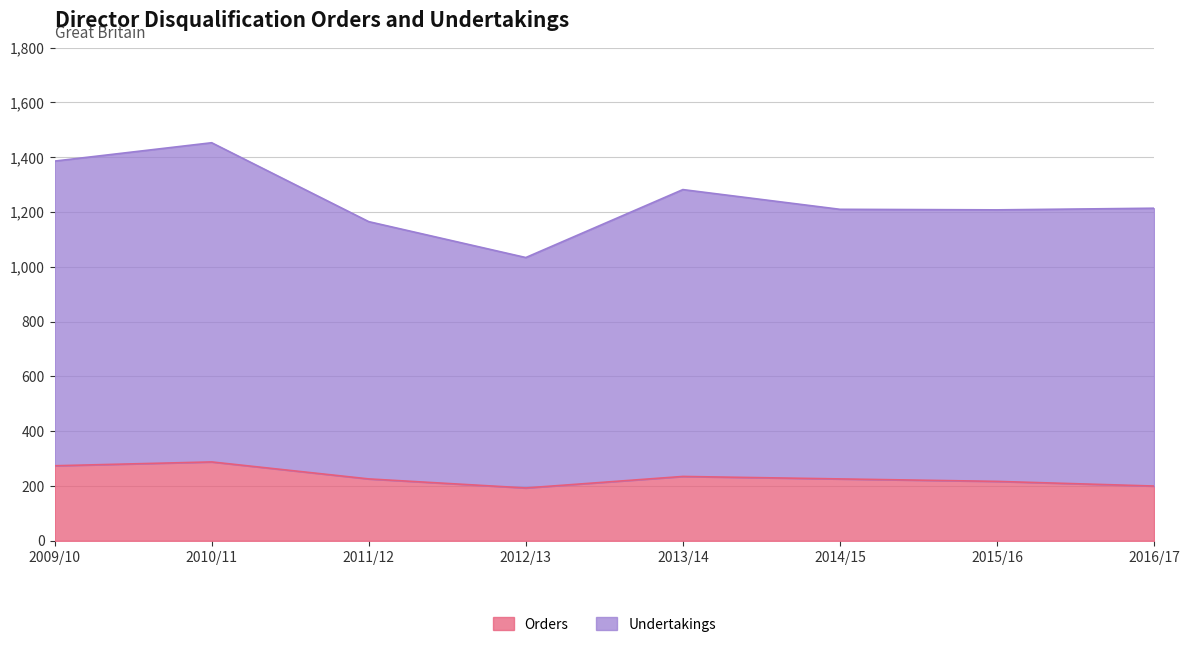

Which series changed the most between 2012/13 and 2015/16?

Undertakings